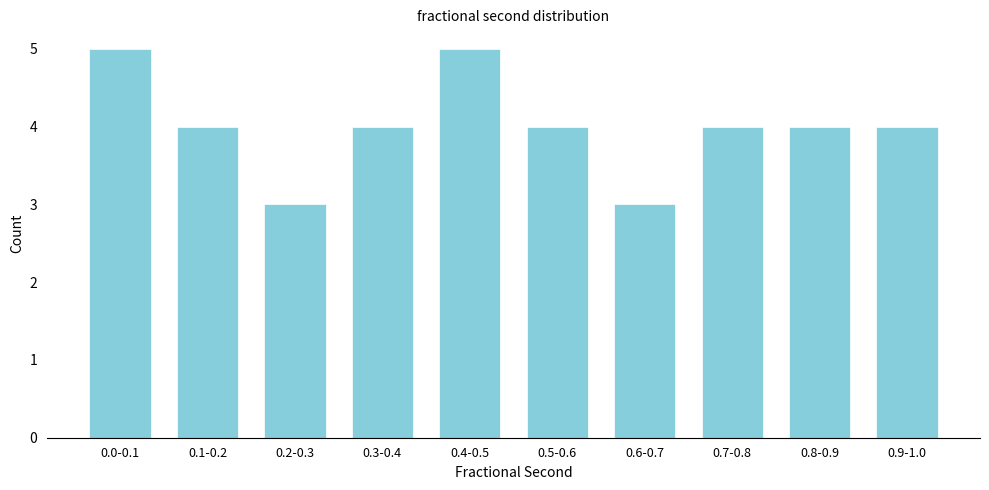

Reading left to right, transcribe all the data shown in this chart.

5	4	3	4	5	4	3	4	4	4